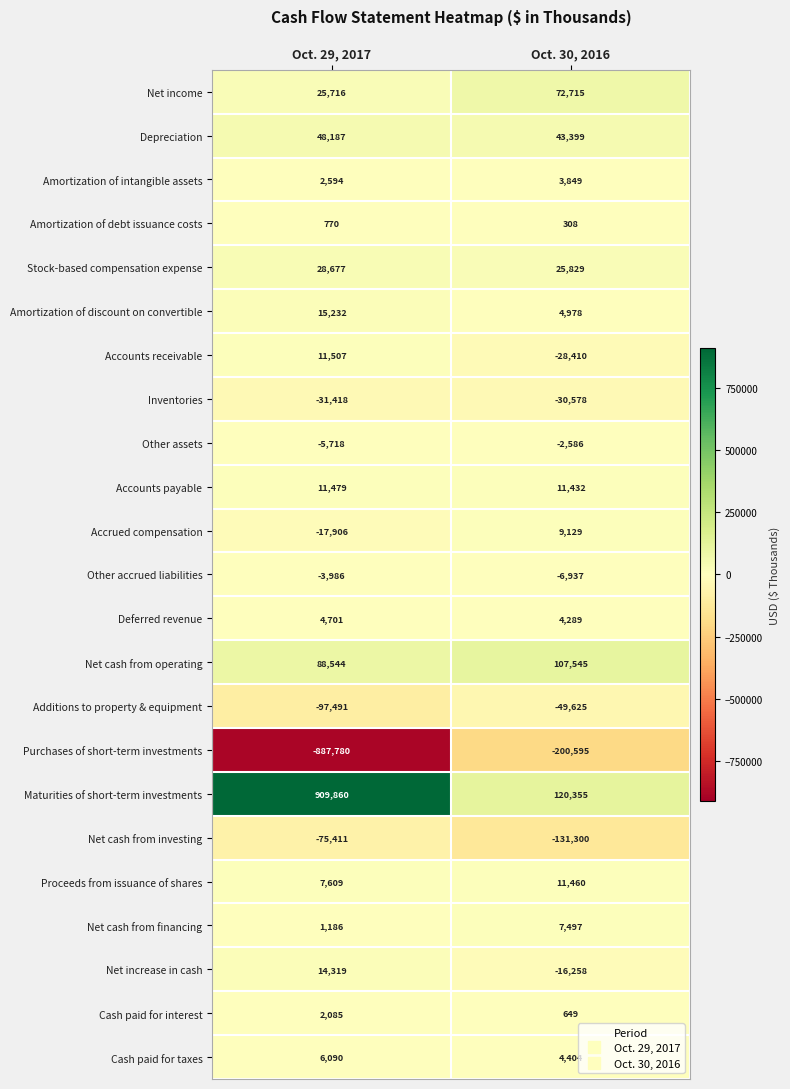

The value of Stock-based compensation expense at Oct. 29, 2017 is 5744. True or false?

False